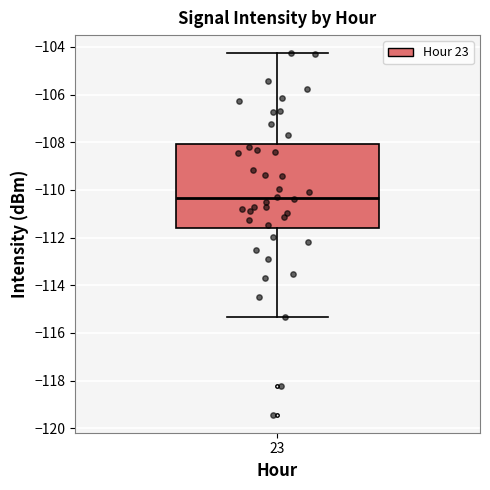

Where does the upper whisker of the box at x = 23 end on the y-axis? The values are not printed on the chart, so give them approximately, as read against the axis.

-104.2